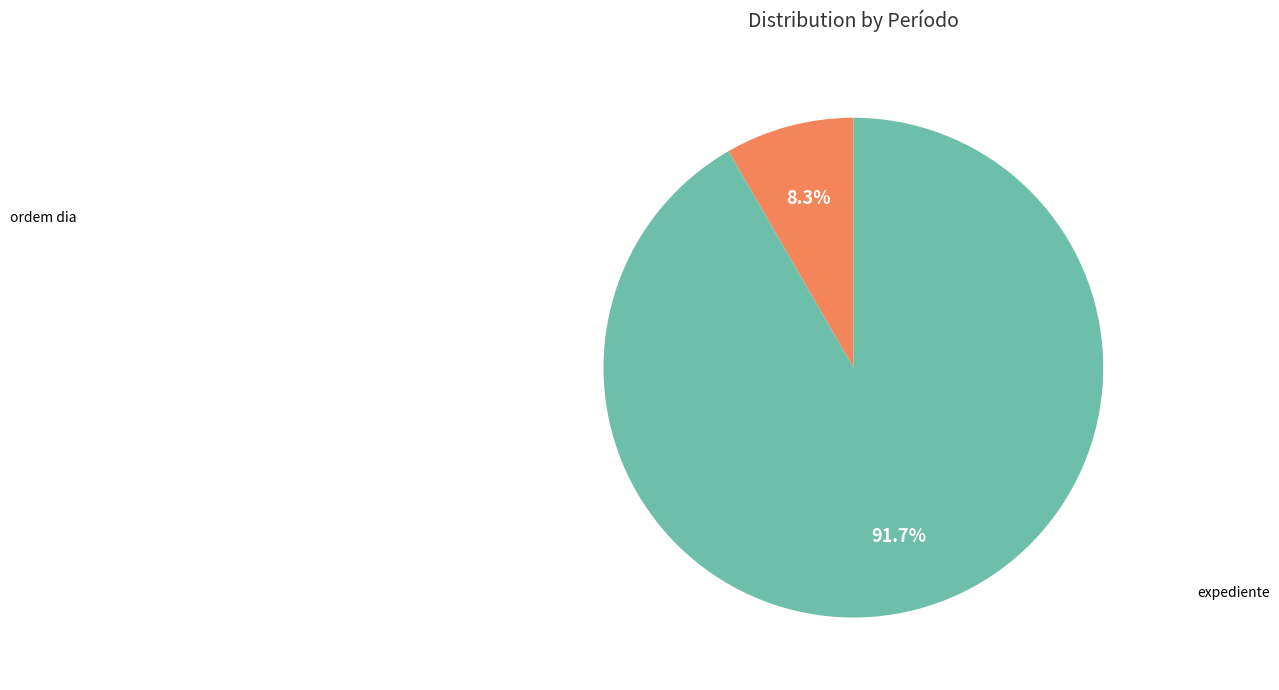

Count the number of slices in the pie.

2